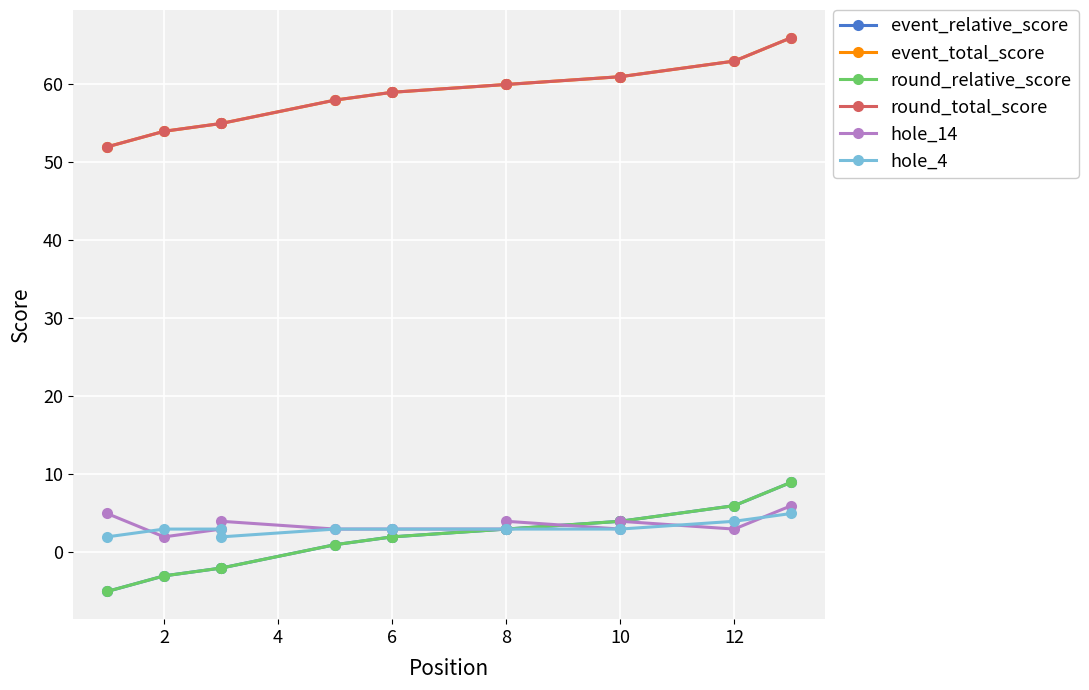

What is the difference between the highest and lowest values at 2?

57